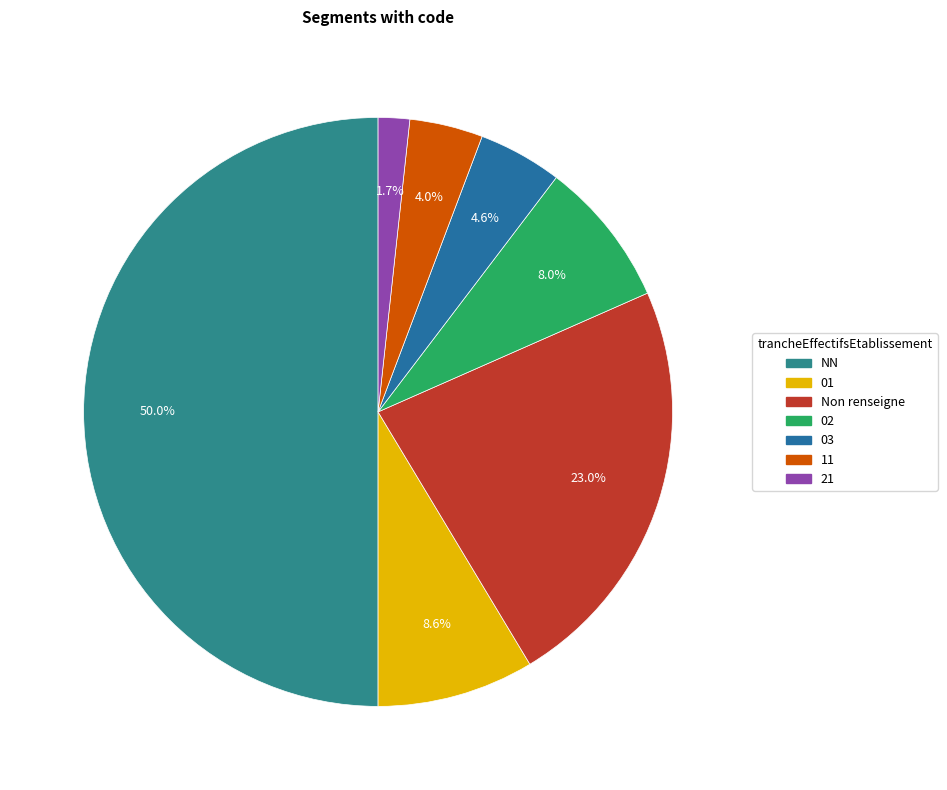

Which category has the biggest portion of the pie?

NN